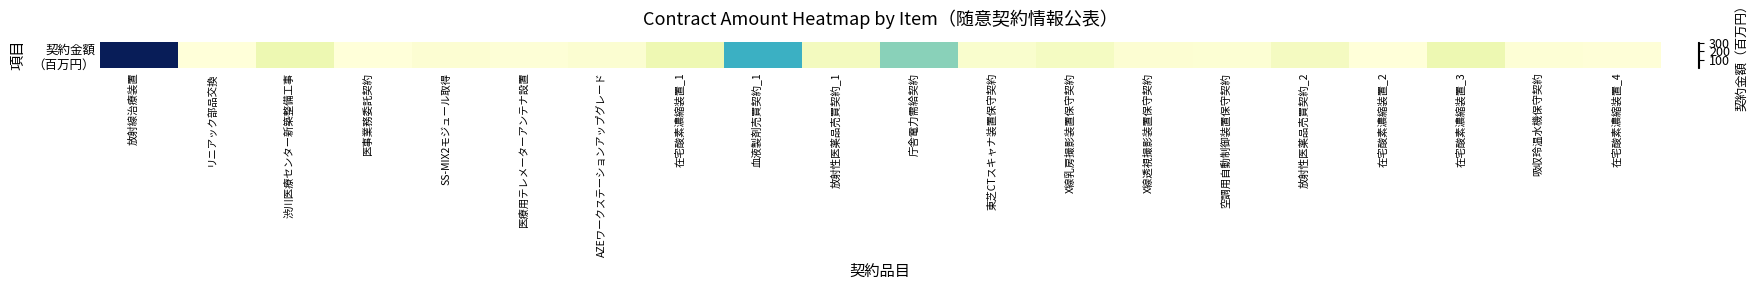

Is it true that the value at X線透視撮影装置保守契約 is 13.7?

False